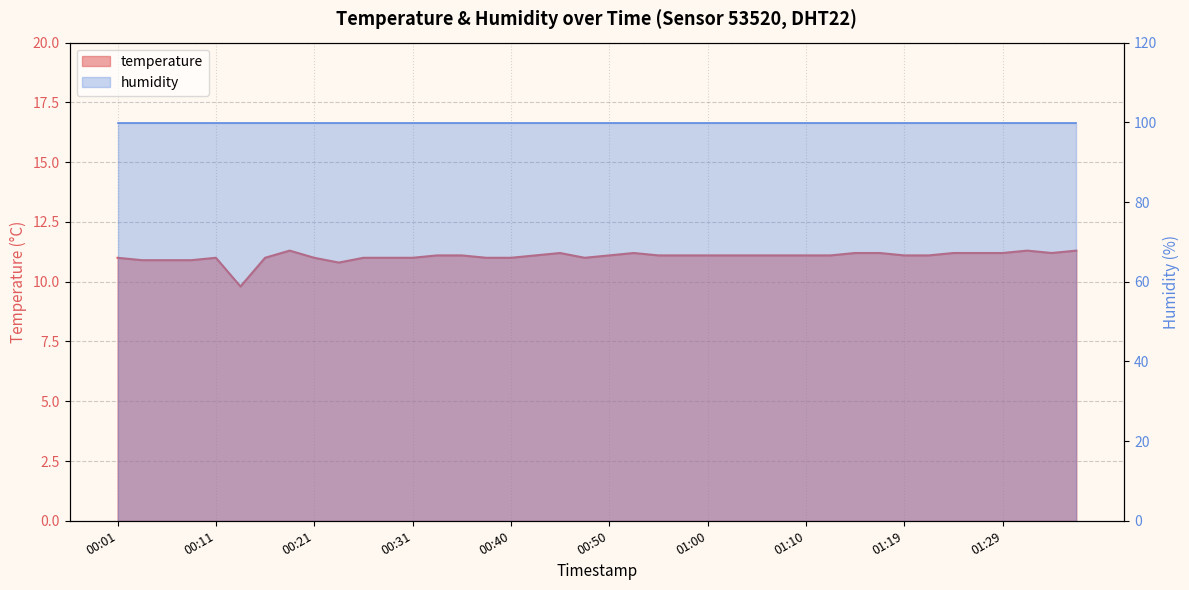

Reading left to right, list all the values displayed in this chart.

00:01=11.0	00:04=10.9	00:06=10.9	00:09=10.9	00:11=11.0	00:14=9.8	00:16=11.0	00:18=11.3	00:21=11.0	00:23=10.8	00:26=11.0	00:28=11.0	00:31=11.0	00:33=11.1	00:35=11.1	00:38=11.0	00:40=11.0	00:43=11.1	00:45=11.2	00:48=11.0	00:50=11.1	00:53=11.2	00:55=11.1	00:57=11.1	01:00=11.1	01:02=11.1	01:05=11.1	01:07=11.1	01:10=11.1	01:12=11.1	01:15=11.2	01:17=11.2	01:19=11.1	01:22=11.1	01:24=11.2	01:27=11.2	01:29=11.2	01:32=11.3	01:34=11.2	01:37=11.3